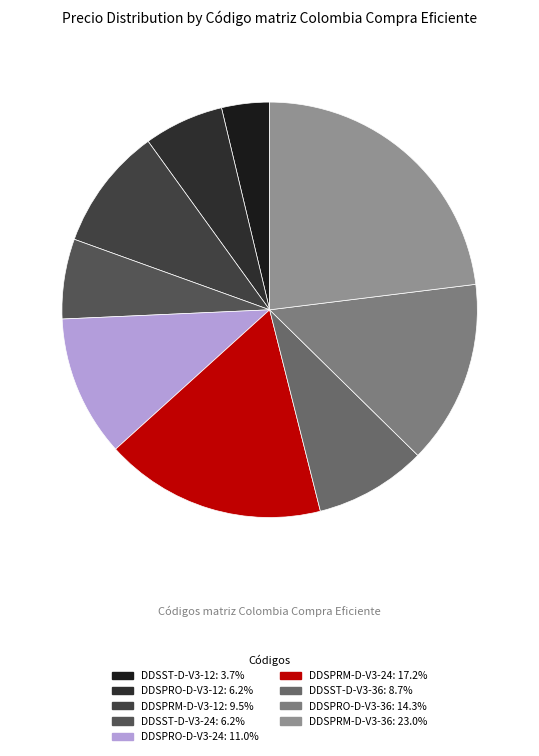

How many slices are in this pie chart?

9